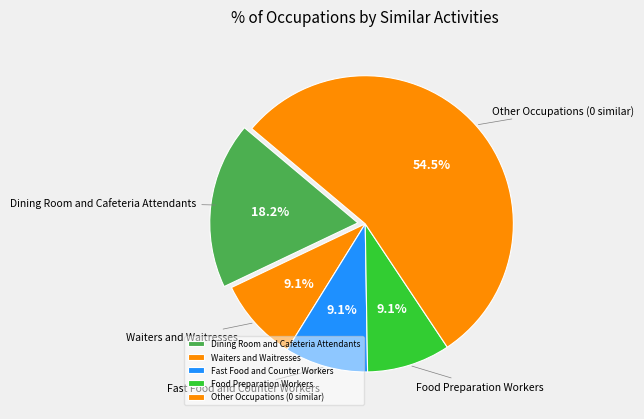

What percentage is NOT represented by Food Preparation Workers?

90.9%